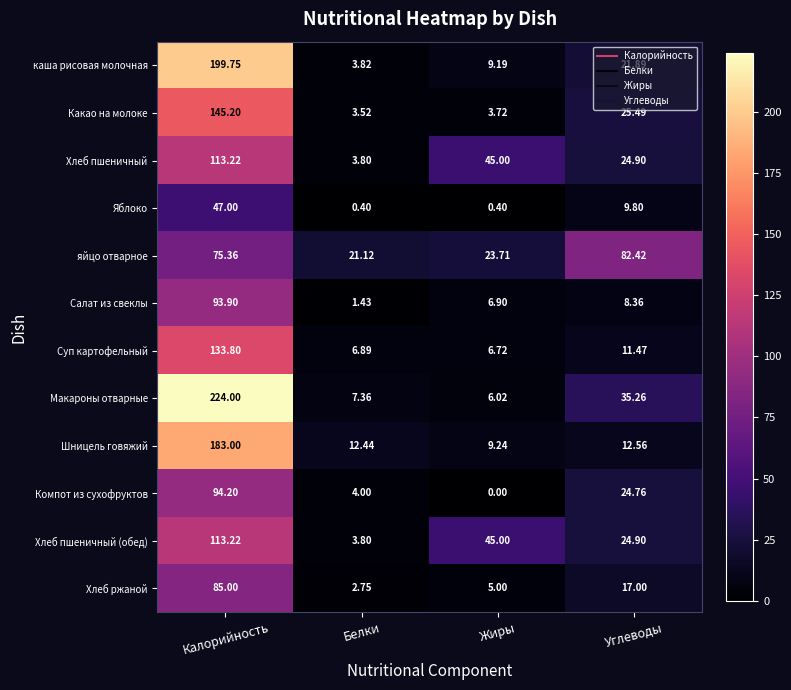

Where is Хлеб пшеничный nearest to the value 58?

Жиры